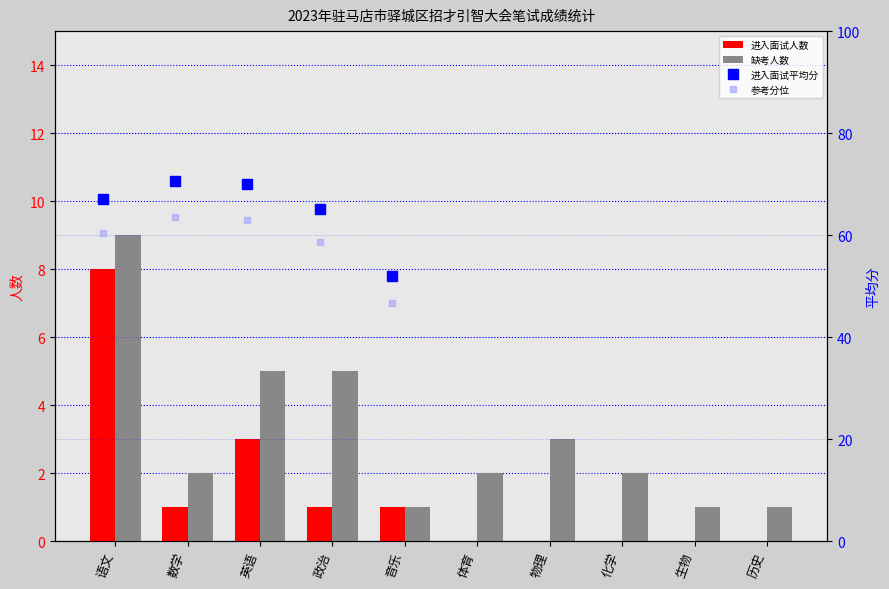

Read the 缺考人数 value at 政治.

5